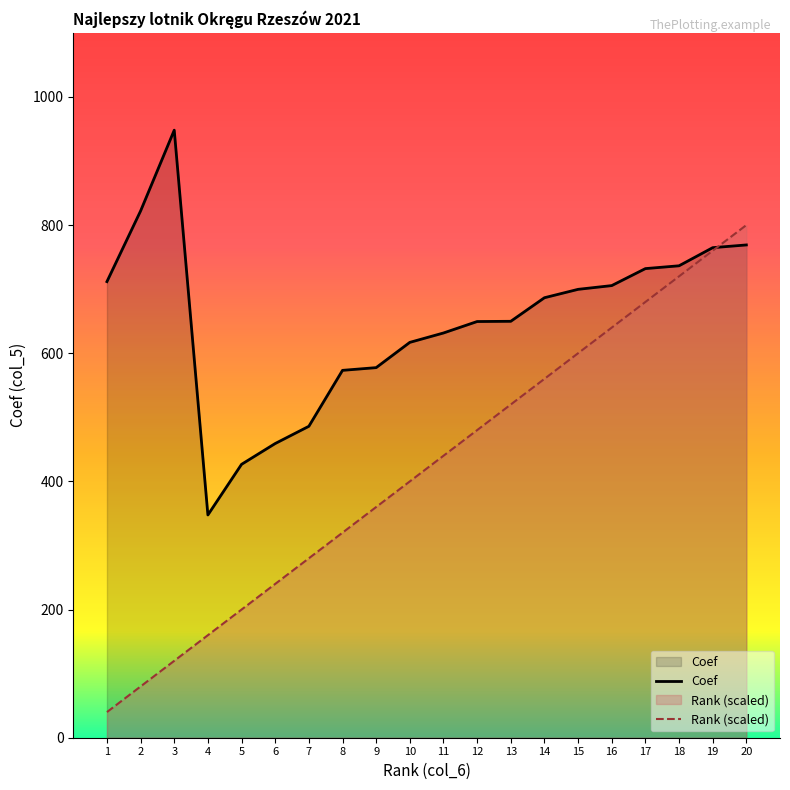

What is the sum of all Rank values?

8400.0